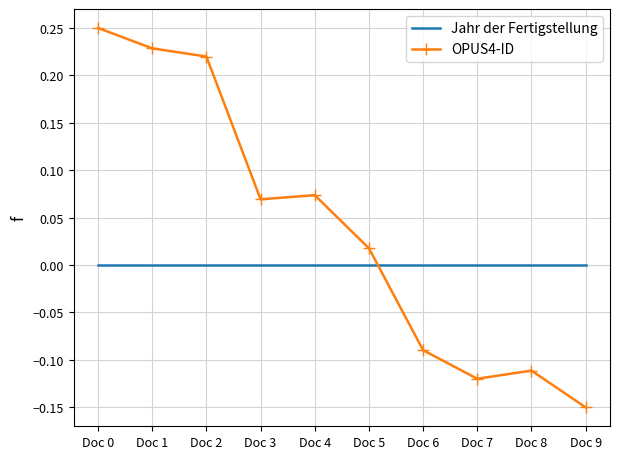

Where do OPUS4-ID and Jahr der Fertigstellung first cross each other?

Doc 5 and Doc 6